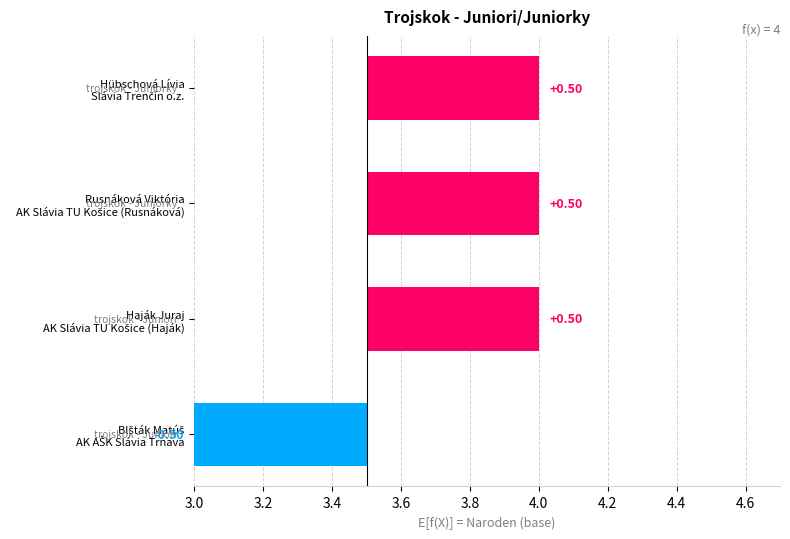

List the labels in order of value, smallest first.

AK AŠK Slávia Trnava, AK Slávia TU Košice (Haják), AK Slávia TU Košice (Rusnáková), Slávia Trenčín o.z.